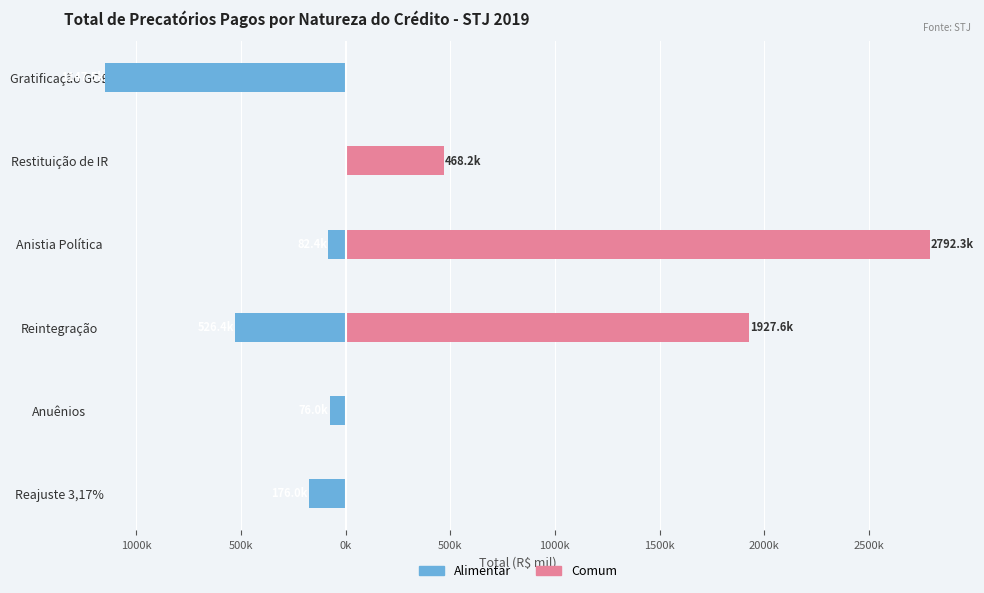

Is it true that Alimentar equals -1934.2 at Gratificação GOE?

False